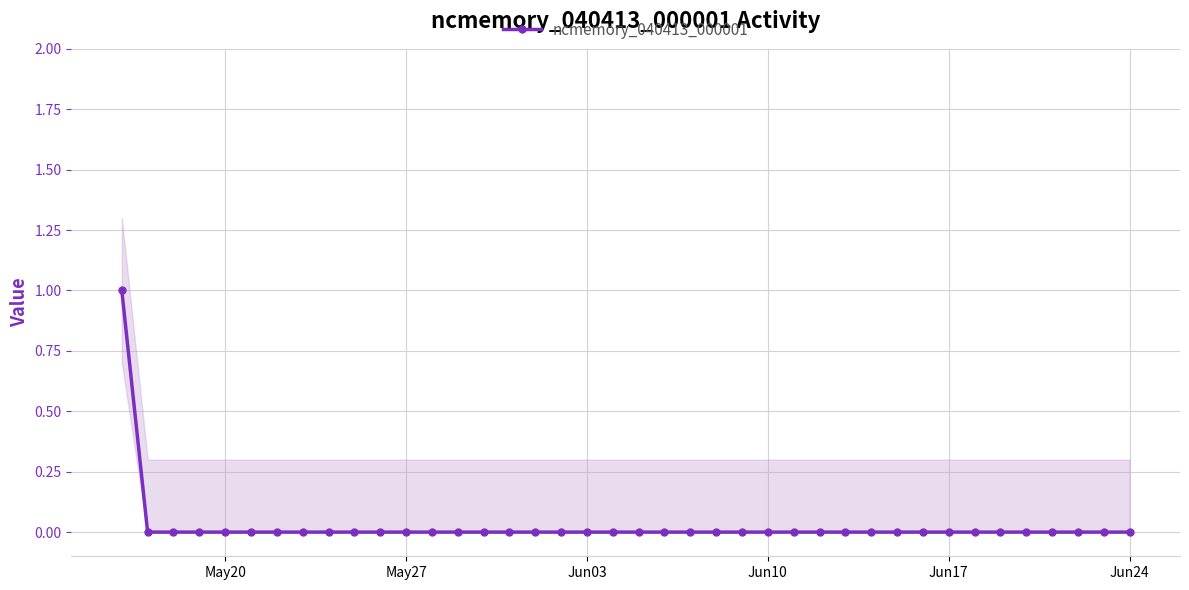

Is it true that the value at Jun10 is 0?

False